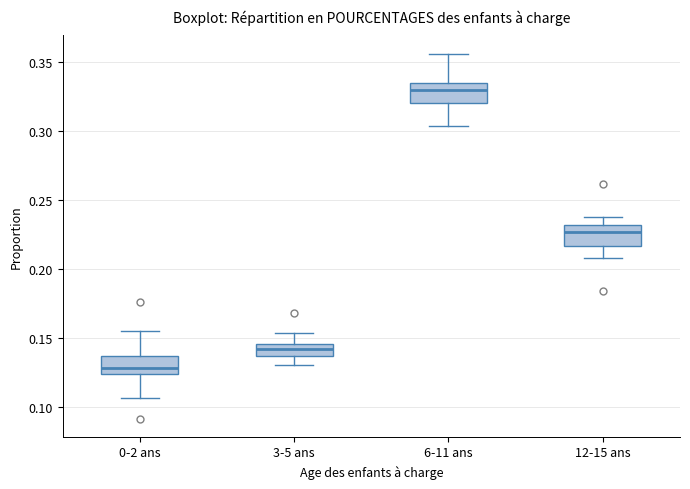

Which box has the lowest median line?

0-2 ans